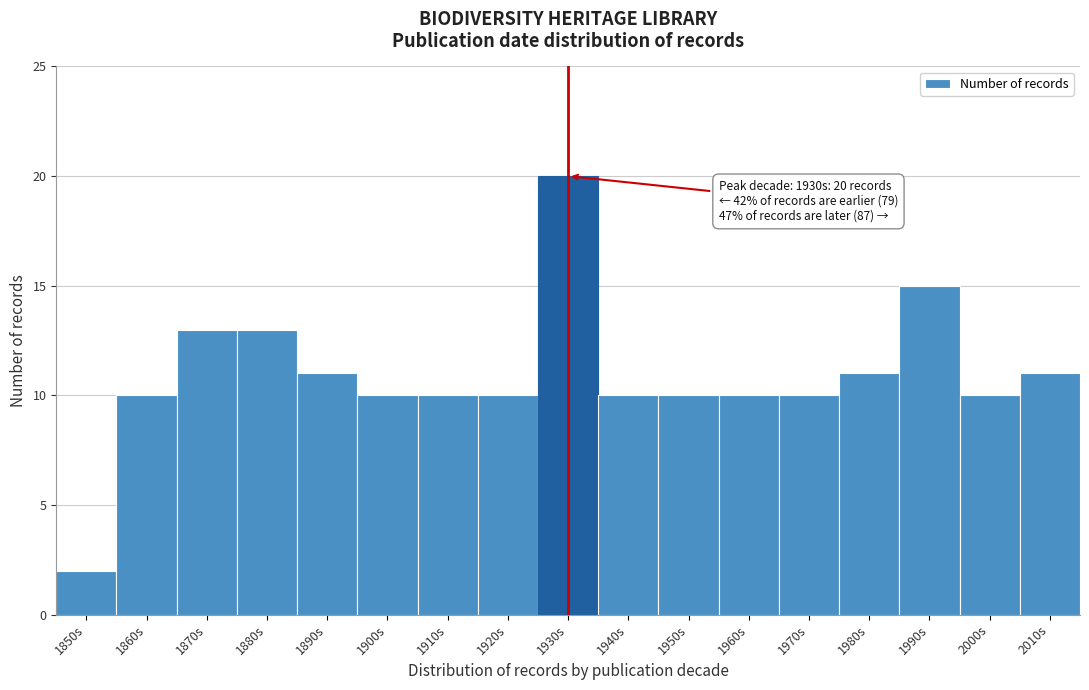

Reading left to right, transcribe all the data shown in this chart.

2	10	13	13	11	10	10	10	20	10	10	10	10	11	15	10	11